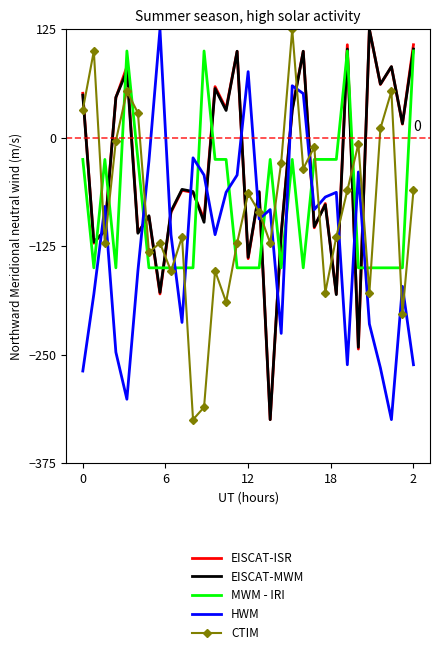

What is the greatest value displayed?

125.0